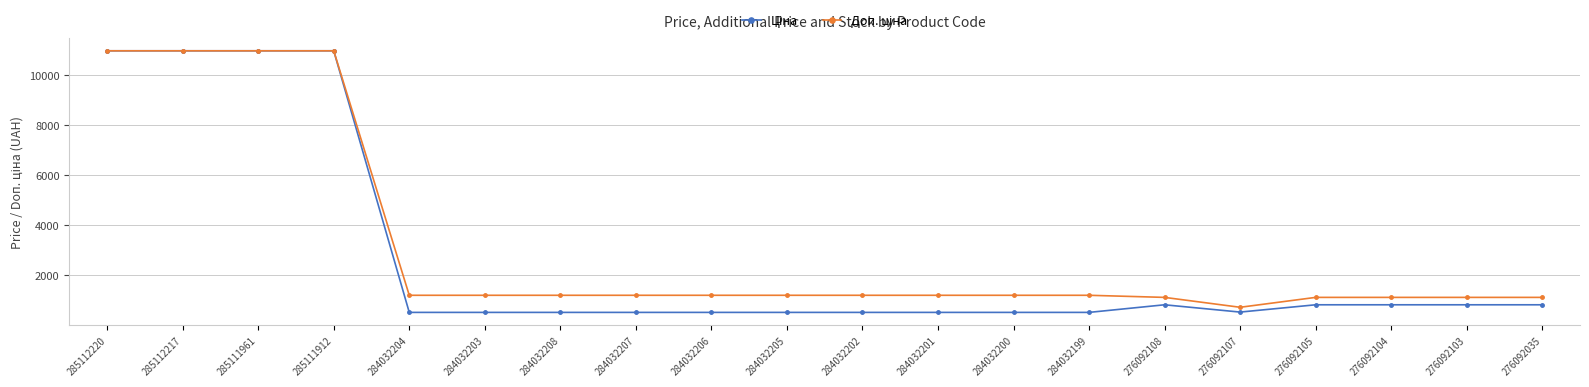

What is the total value across all series at 284032208?

1738.9